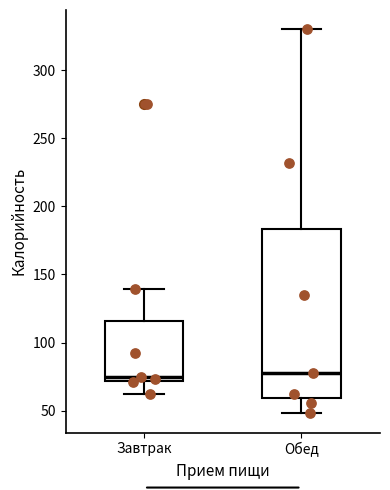

Reading left to right, transcribe this box plot: for each box, give where its median line is, the range the box spans, and where its two whiskers end, as read against the y-axis. The values are not printed on the chart, so give them approximately, as read against the axis.

Завтрак: median 75, box 70 to 115, whiskers 60 to 140
Обед: median 80, box 60 to 185, whiskers 50 to 330